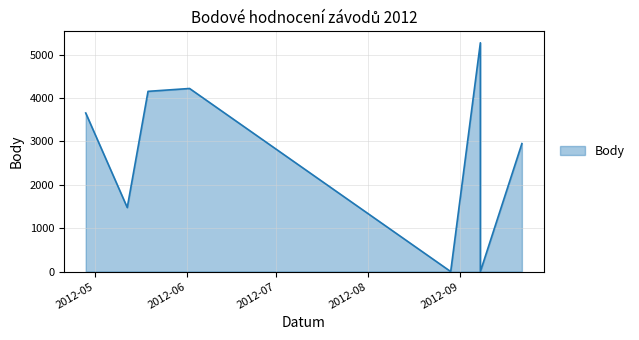

What value does the data have at 2012-09-08, to the nearest 50?

5300